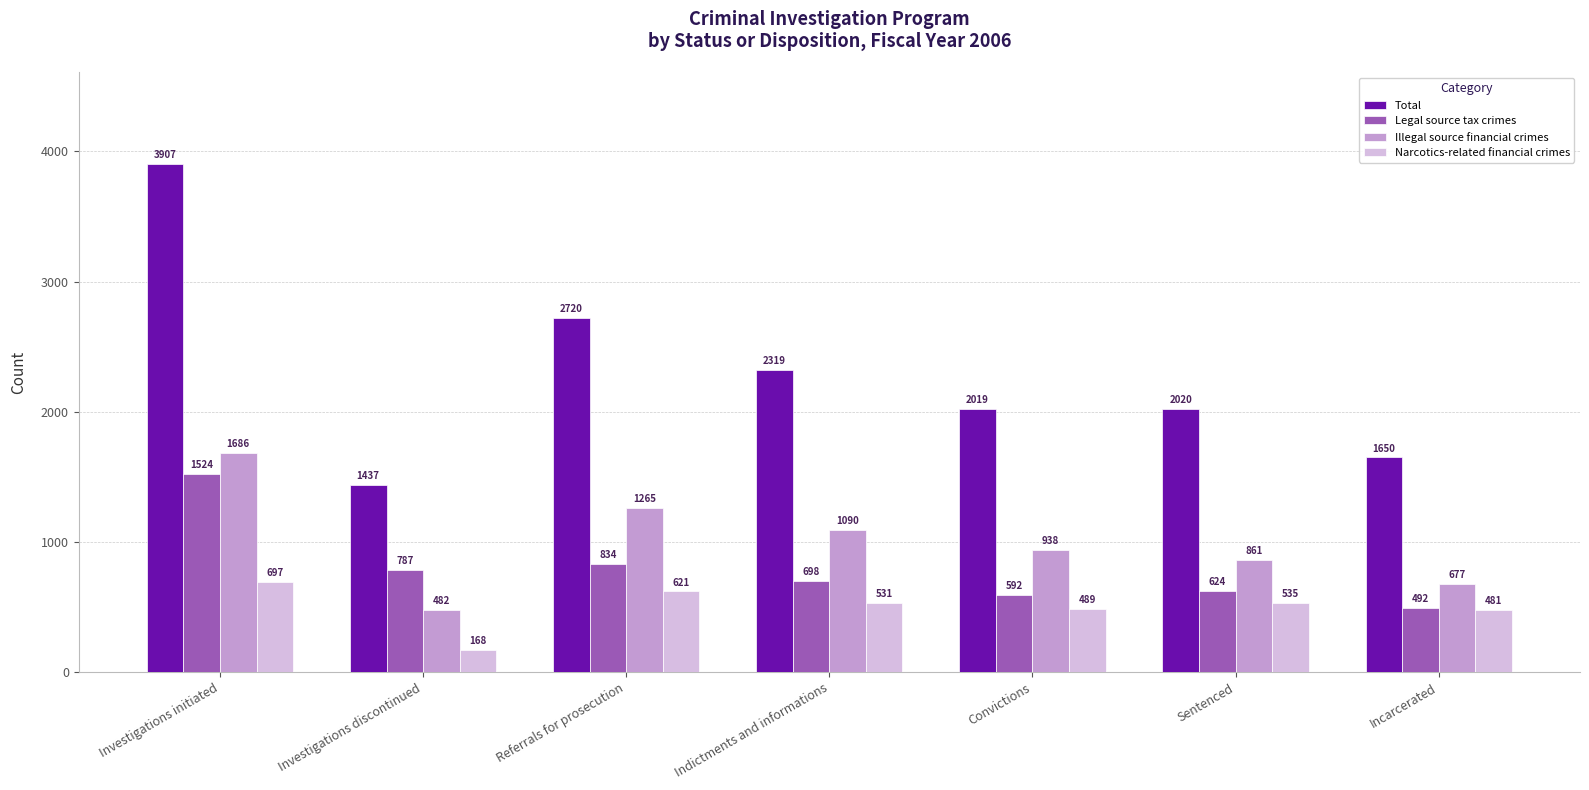

What are all the series names shown in the legend?

Total, Legal source tax crimes, Illegal source financial crimes, Narcotics-related financial crimes